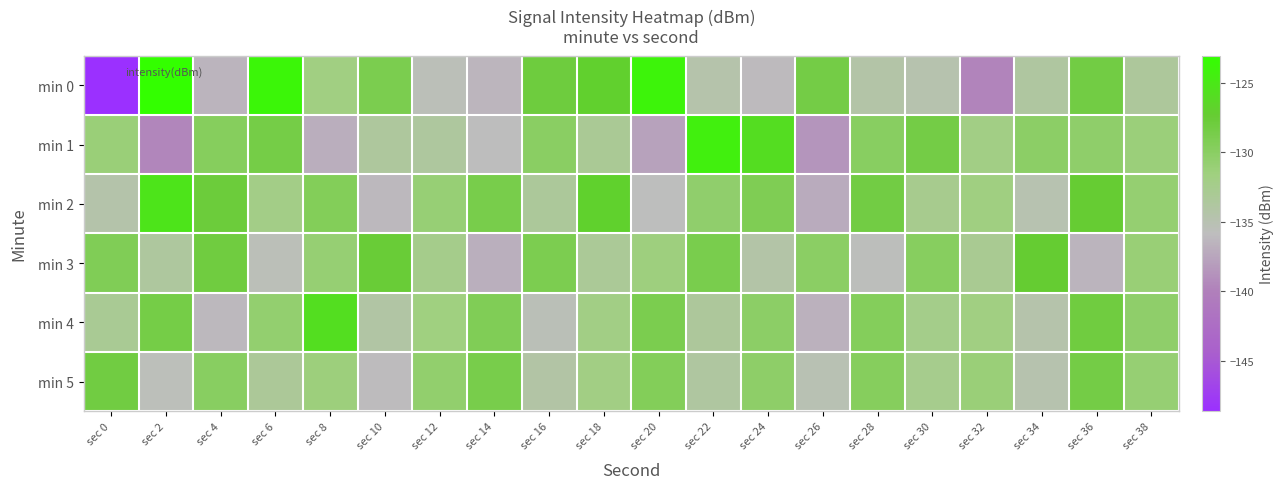

Reading left to right, extract all data points from this chart.

min 0: sec 0=-148.6	sec 2=-123.0	sec 4=-136.5	sec 6=-123.8	sec 8=-131.8	sec 10=-128.9	sec 12=-135.5	sec 14=-136.4	sec 16=-128.0	sec 18=-127.0	sec 20=-124.0	sec 22=-134.6	sec 24=-136.1	sec 26=-128.4	sec 28=-134.3	sec 30=-134.8	sec 32=-139.7	sec 34=-133.8	sec 36=-128.3	sec 38=-133.5
min 1: sec 0=-131.2	sec 2=-139.6	sec 4=-129.6	sec 6=-128.5	sec 8=-136.9	sec 10=-133.6	sec 12=-133.7	sec 14=-135.9	sec 16=-130.0	sec 18=-133.1	sec 20=-137.7	sec 22=-124.3	sec 24=-125.9	sec 26=-138.6	sec 28=-129.9	sec 30=-128.4	sec 32=-131.9	sec 34=-130.2	sec 36=-130.3	sec 38=-131.3
min 2: sec 0=-134.5	sec 2=-125.3	sec 4=-127.8	sec 6=-132.1	sec 8=-129.5	sec 10=-136.2	sec 12=-131.0	sec 14=-128.7	sec 16=-133.4	sec 18=-126.9	sec 20=-135.8	sec 22=-130.5	sec 24=-129.2	sec 26=-137.1	sec 28=-128.3	sec 30=-132.6	sec 32=-131.7	sec 34=-134.9	sec 36=-127.4	sec 38=-130.8
min 3: sec 0=-129.3	sec 2=-133.7	sec 4=-128.1	sec 6=-135.5	sec 8=-130.9	sec 10=-127.6	sec 12=-132.4	sec 14=-136.8	sec 16=-129.0	sec 18=-133.2	sec 20=-131.5	sec 22=-128.8	sec 24=-134.3	sec 26=-130.1	sec 28=-135.7	sec 30=-129.8	sec 32=-132.9	sec 34=-127.3	sec 36=-136.5	sec 38=-131.1
min 4: sec 0=-133.0	sec 2=-128.5	sec 4=-136.2	sec 6=-130.7	sec 8=-125.8	sec 10=-134.1	sec 12=-131.6	sec 14=-129.3	sec 16=-135.4	sec 18=-132.0	sec 20=-128.9	sec 22=-133.5	sec 24=-130.2	sec 26=-136.7	sec 28=-129.6	sec 30=-132.3	sec 32=-131.8	sec 34=-134.6	sec 36=-128.1	sec 38=-130.4
min 5: sec 0=-128.2	sec 2=-135.6	sec 4=-129.9	sec 6=-133.3	sec 8=-131.4	sec 10=-136.0	sec 12=-130.6	sec 14=-128.7	sec 16=-134.2	sec 18=-131.9	sec 20=-129.5	sec 22=-133.8	sec 24=-130.3	sec 26=-135.1	sec 28=-129.7	sec 30=-132.5	sec 32=-131.2	sec 34=-134.8	sec 36=-128.4	sec 38=-130.9